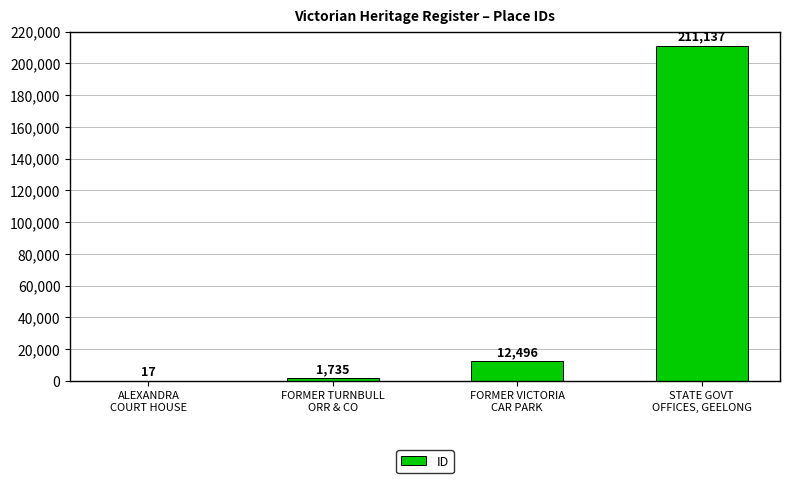

What is the maximum value shown in the chart?

211137